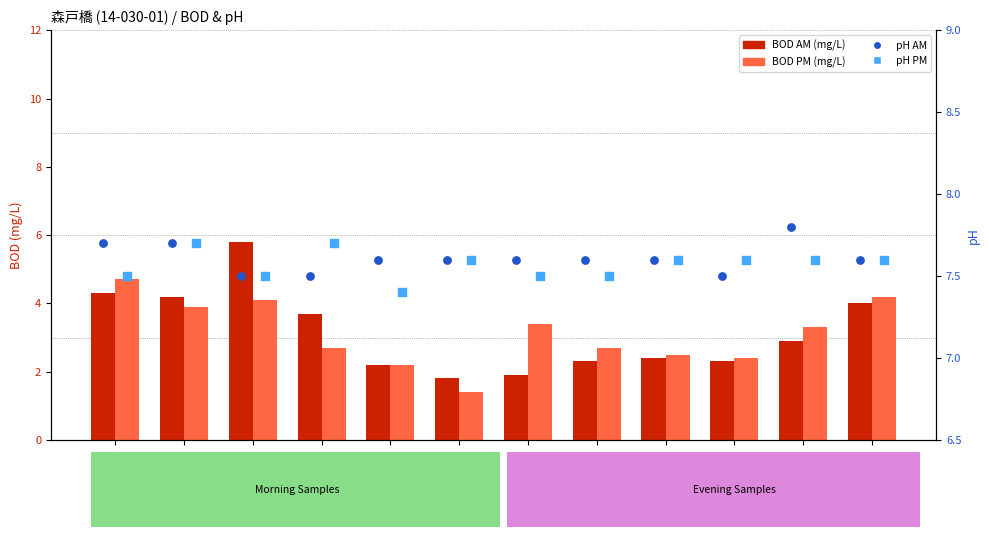

Which series contains the highest Y value?

pH AM